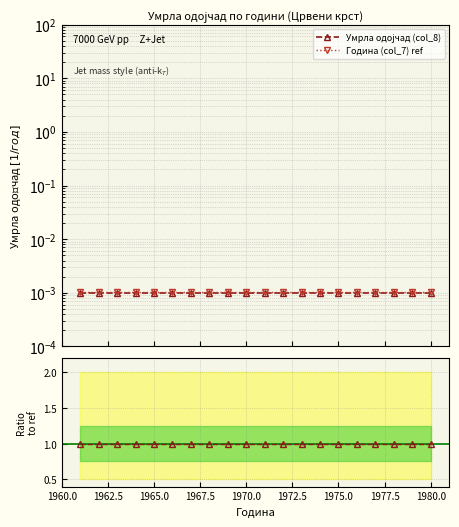

How many lines are shown in the chart?

3